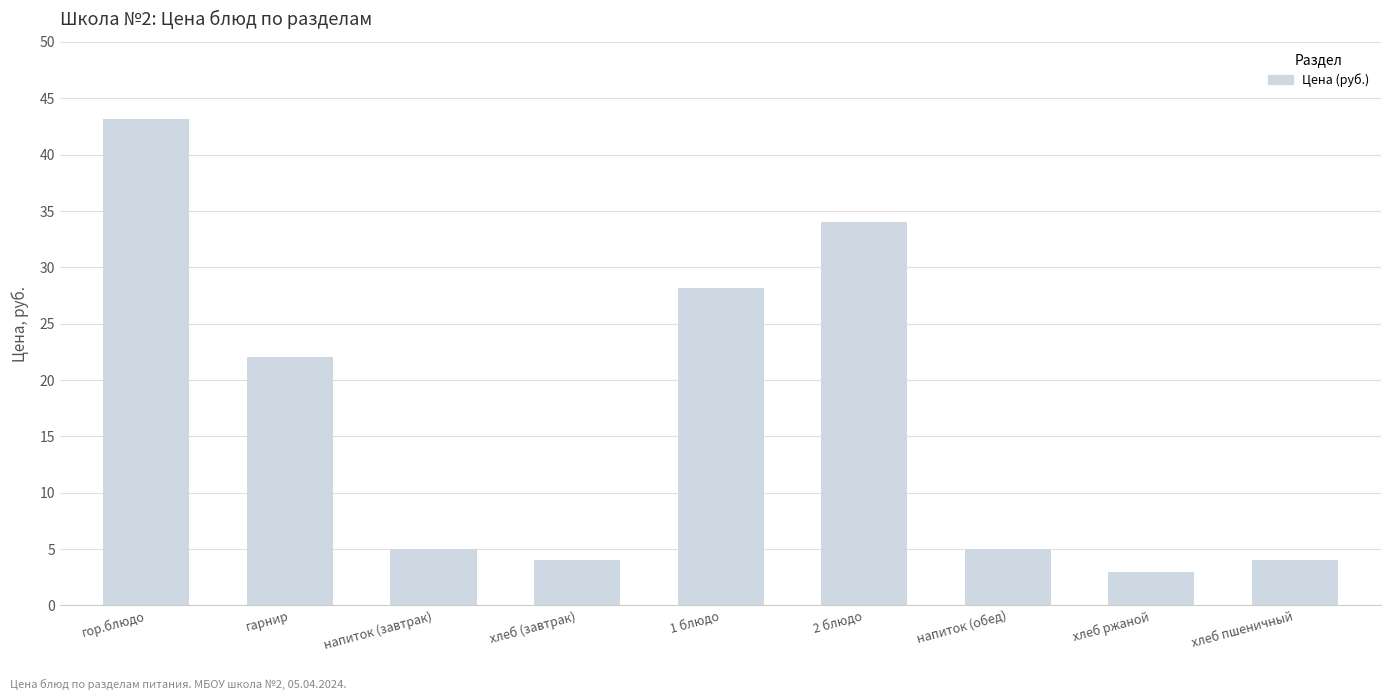

What is the label of the 9th bar from the right?

гор.блюдо